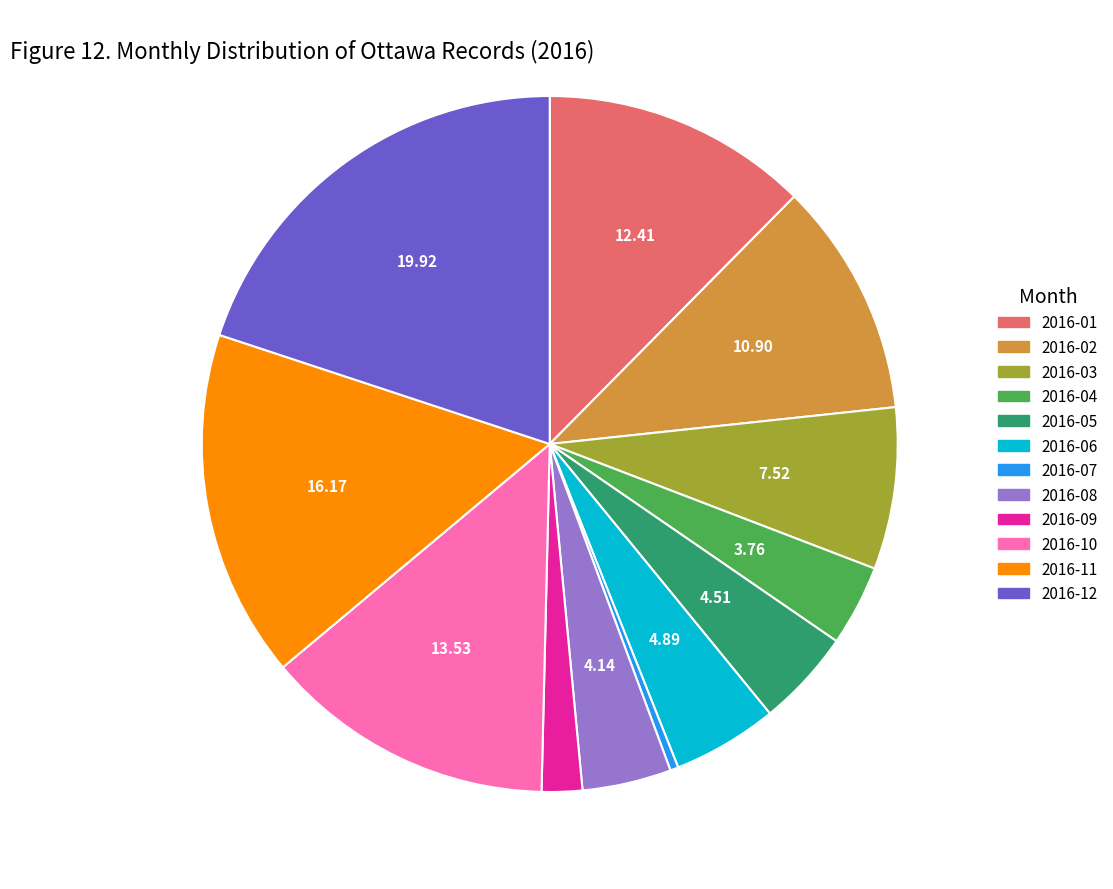

Is it true that 2016-06 is 5% of the pie?

True